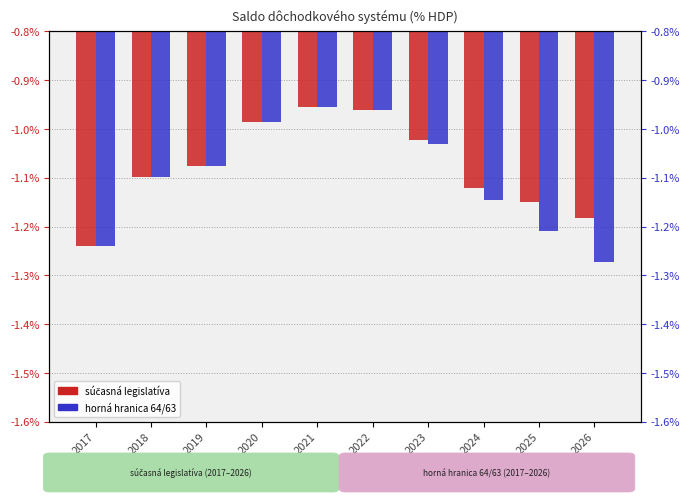

True or false: súčasná legislatíva has a value of -0.0 at 2021.

True